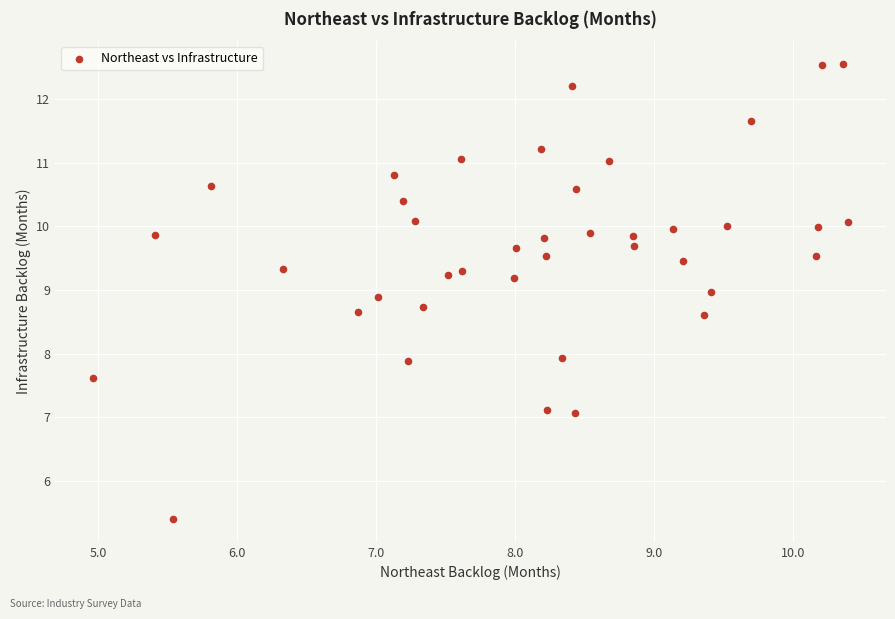

What is the range of X values (max minus min)?

5.4